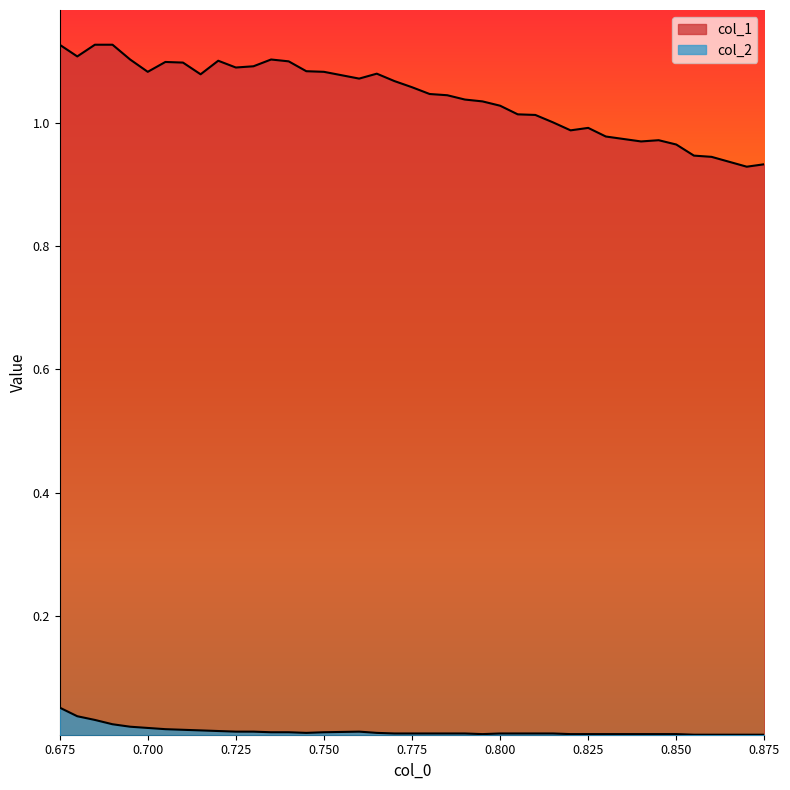

What are all the series names shown in the legend?

col_1, col_2